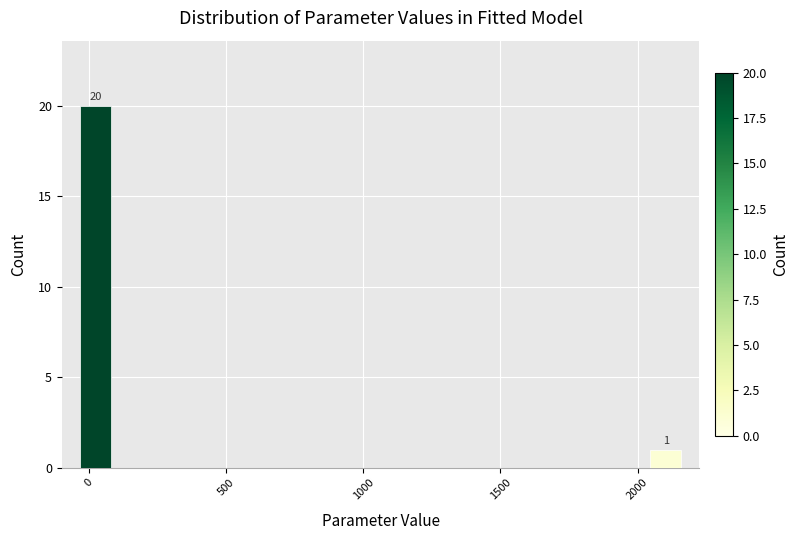

Around what value on the x-axis is the tallest bar? Give the approximate position of its centre, as read against the axis.

0